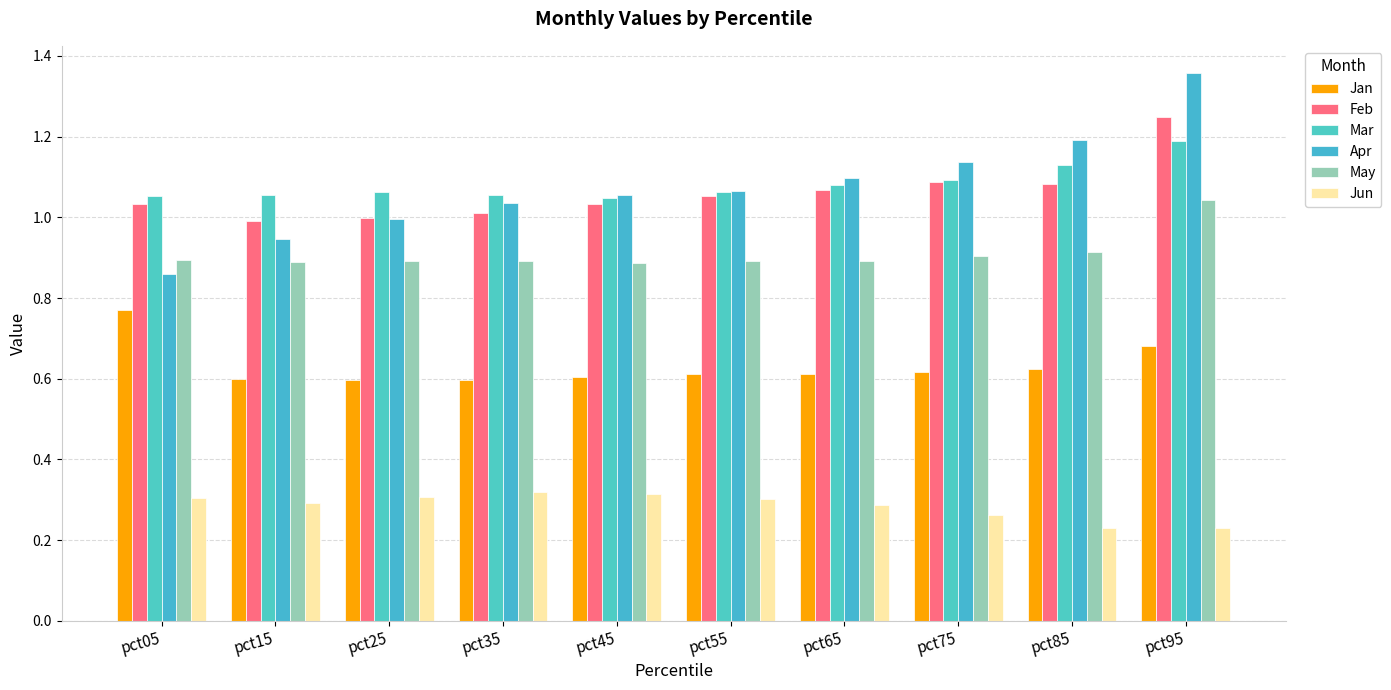

Which series has the largest total across all categories?

Mar